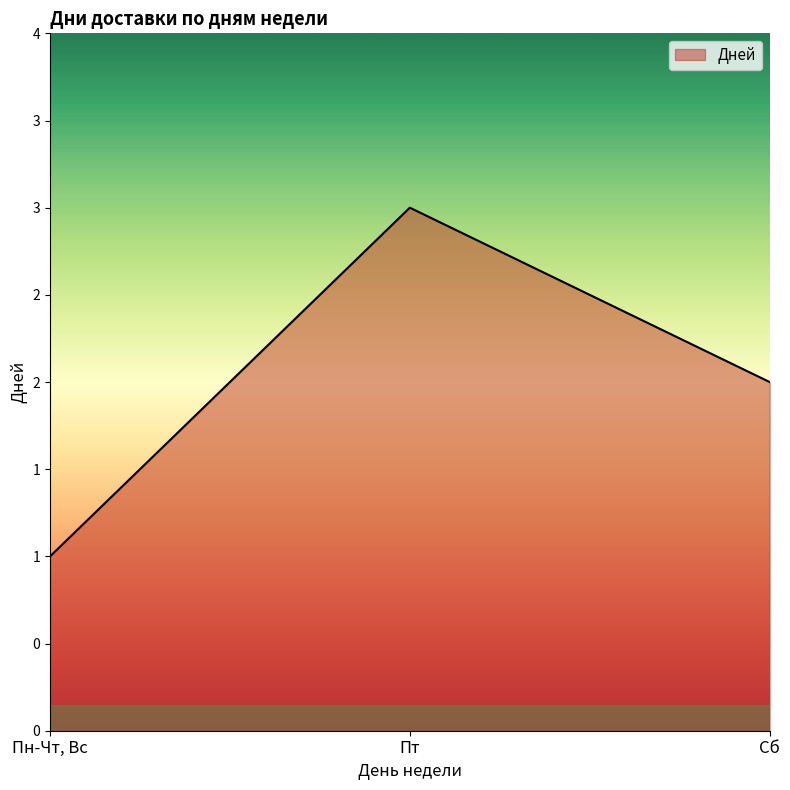

Approximately how many times larger is the value at Пн-Чт, Вс compared to Пт?

0.3